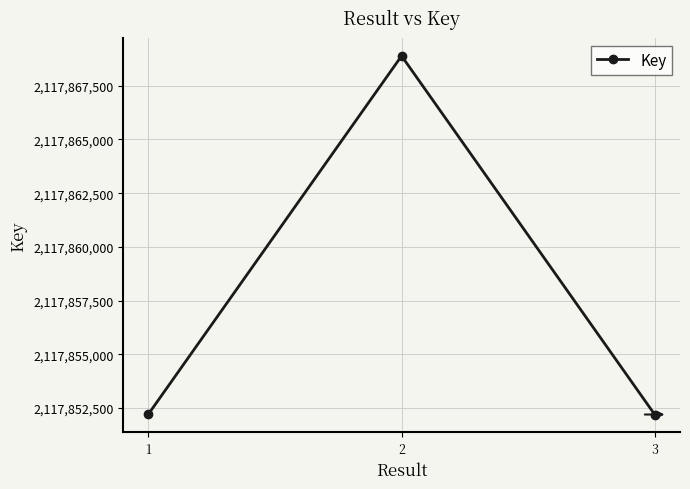

What is the maximum value shown in the chart?

2117868891